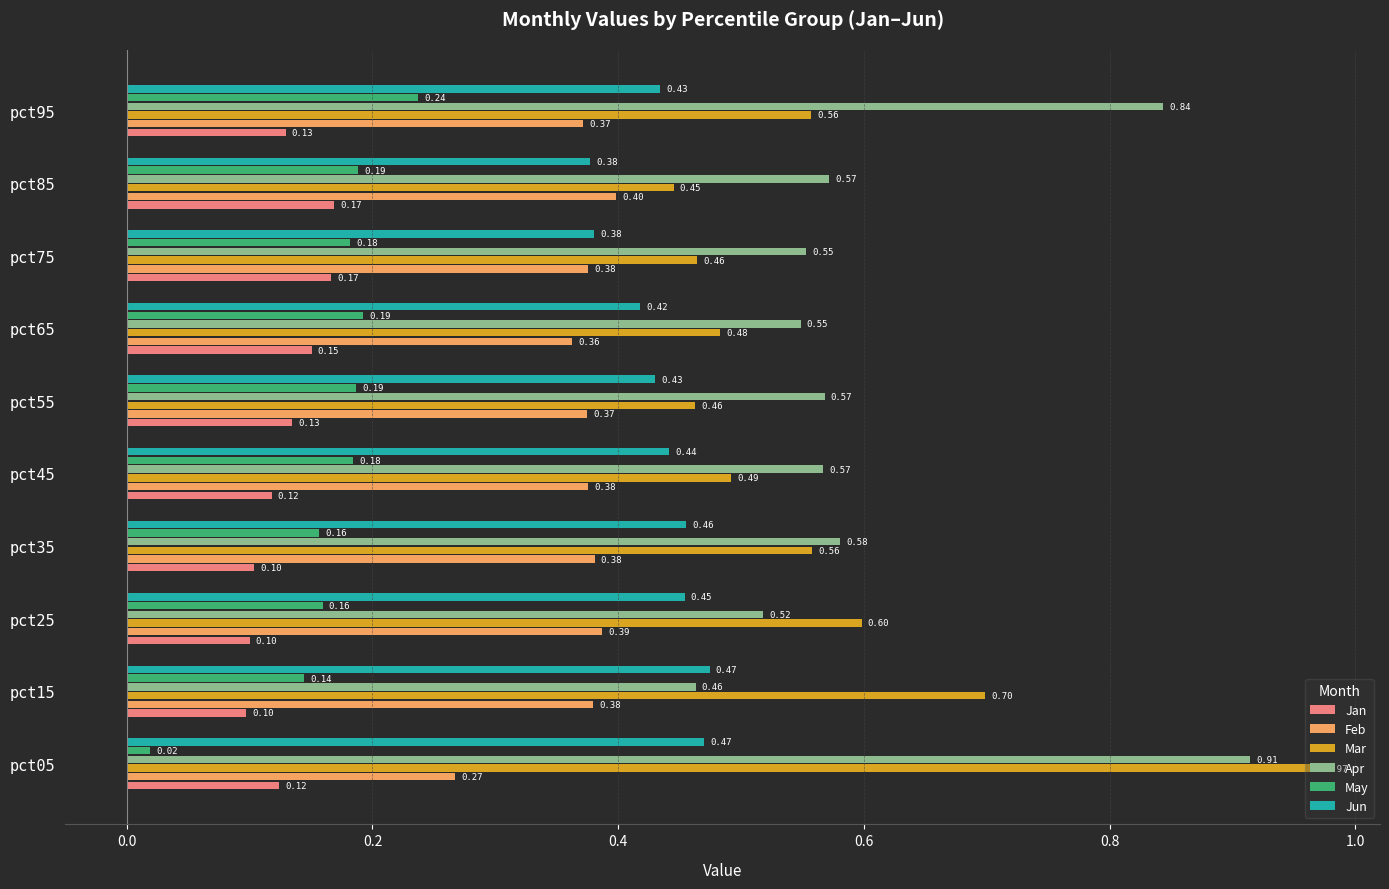

Rank the series at pct85 from lowest to highest value.

Jan, May, Jun, Feb, Mar, Apr